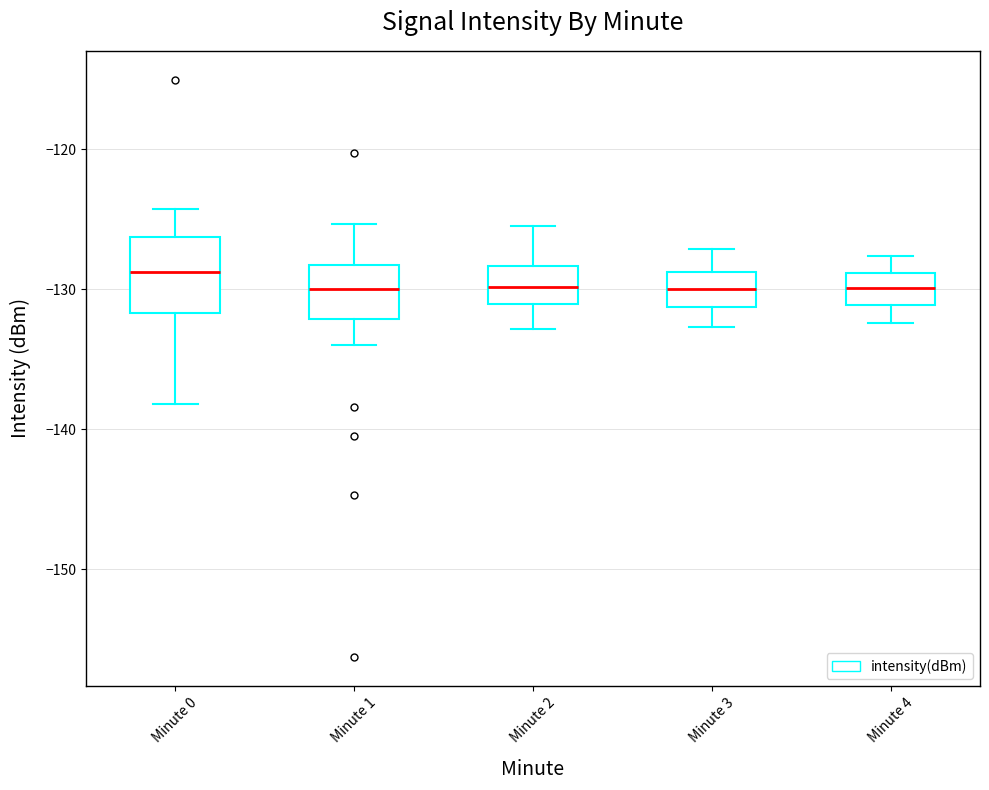

Reading left to right, transcribe this box plot: for each box, give where its median line is, the range the box spans, and where its two whiskers end, as read against the y-axis. The values are not printed on the chart, so give them approximately, as read against the axis.

Minute 0: median -129, box -132 to -126, whiskers -138 to -124
Minute 1: median -130, box -132 to -128, whiskers -134 to -125
Minute 2: median -130, box -131 to -128, whiskers -133 to -125
Minute 3: median -130, box -131 to -129, whiskers -133 to -127
Minute 4: median -130, box -131 to -129, whiskers -132 to -128